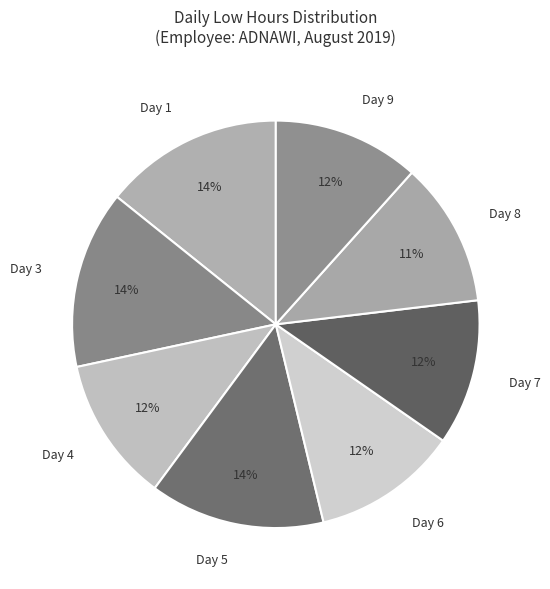

Does Day 7 represent more than half of the total?

No